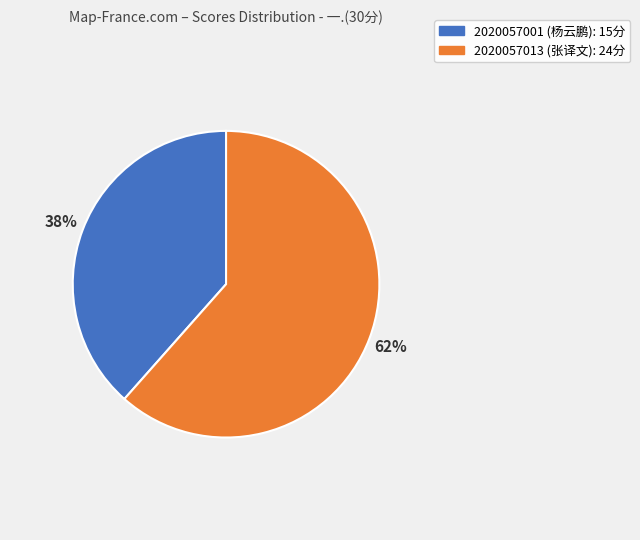

Combined, do 2020057013 (张译文) and 2020057001 (杨云鹏) account for over 50%?

Yes